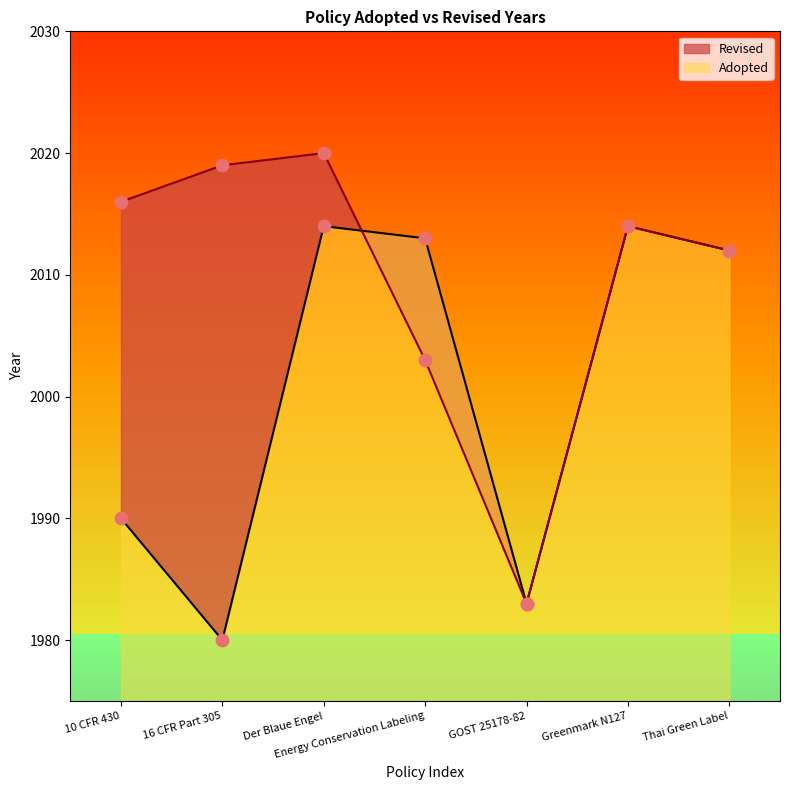

Approximately how many times larger is the value at GOST 25178-82 compared to 16 CFR Part 305?

1.0